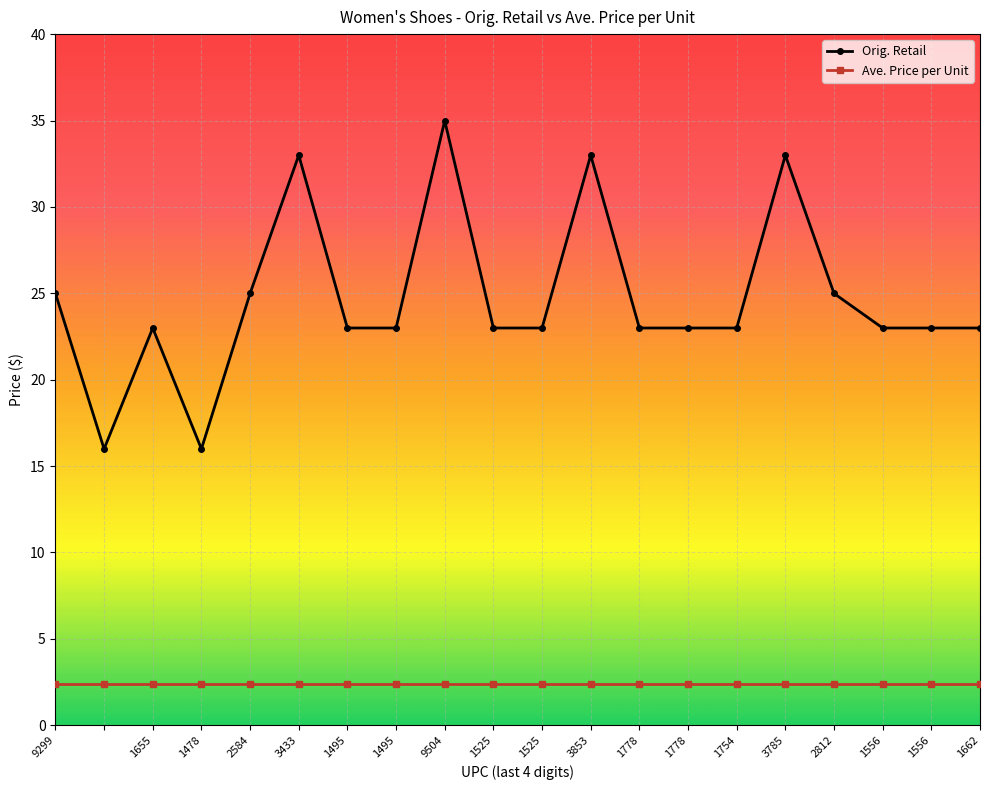

Is this an area chart (filled region under the line)?

No